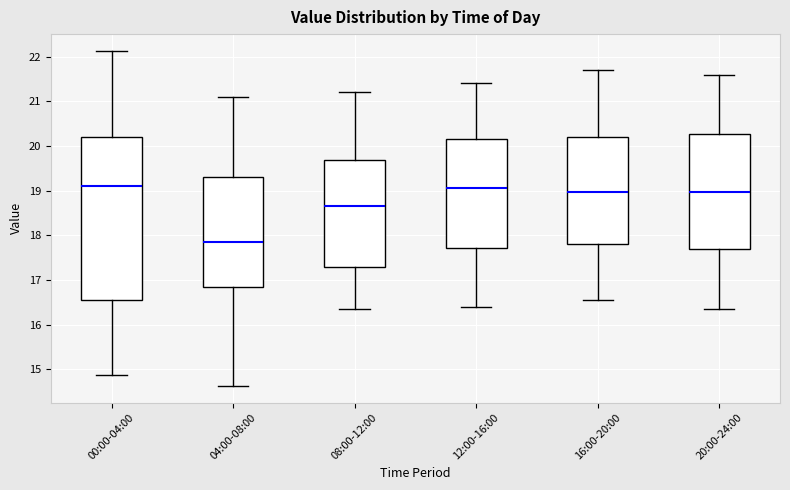

Comparing the boxes themselves (not the whiskers), which one is the tallest?

00:00-04:00